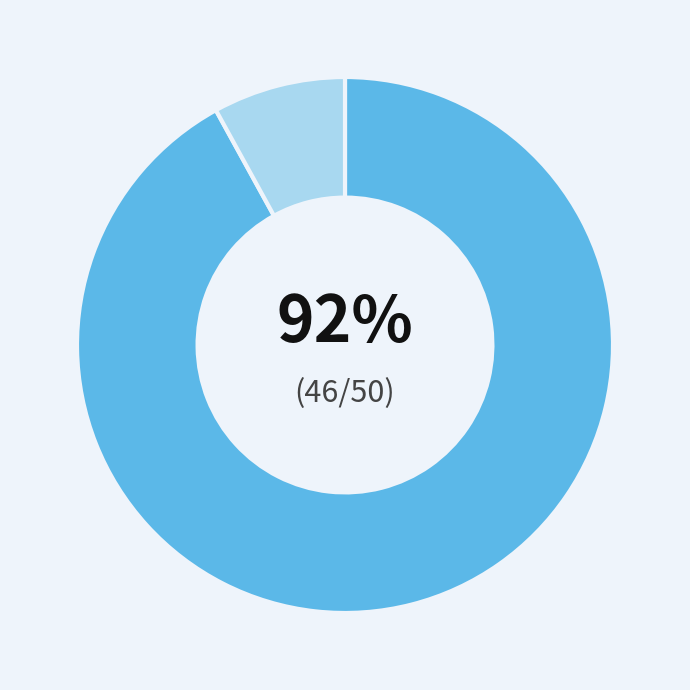

Is there a majority slice in this chart?

Yes